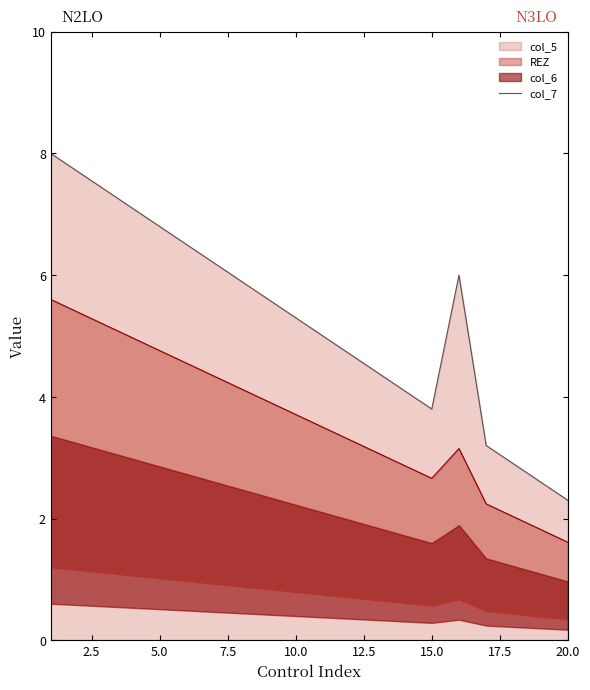

Which category has the lowest value in the col_7 series?

20.0